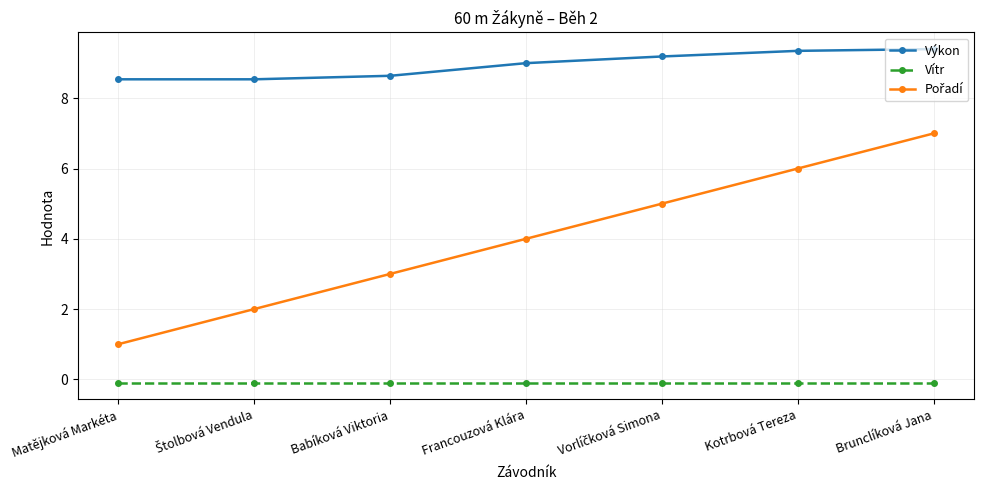

At which category is the sum across all series the highest?

Brunclíková Jana